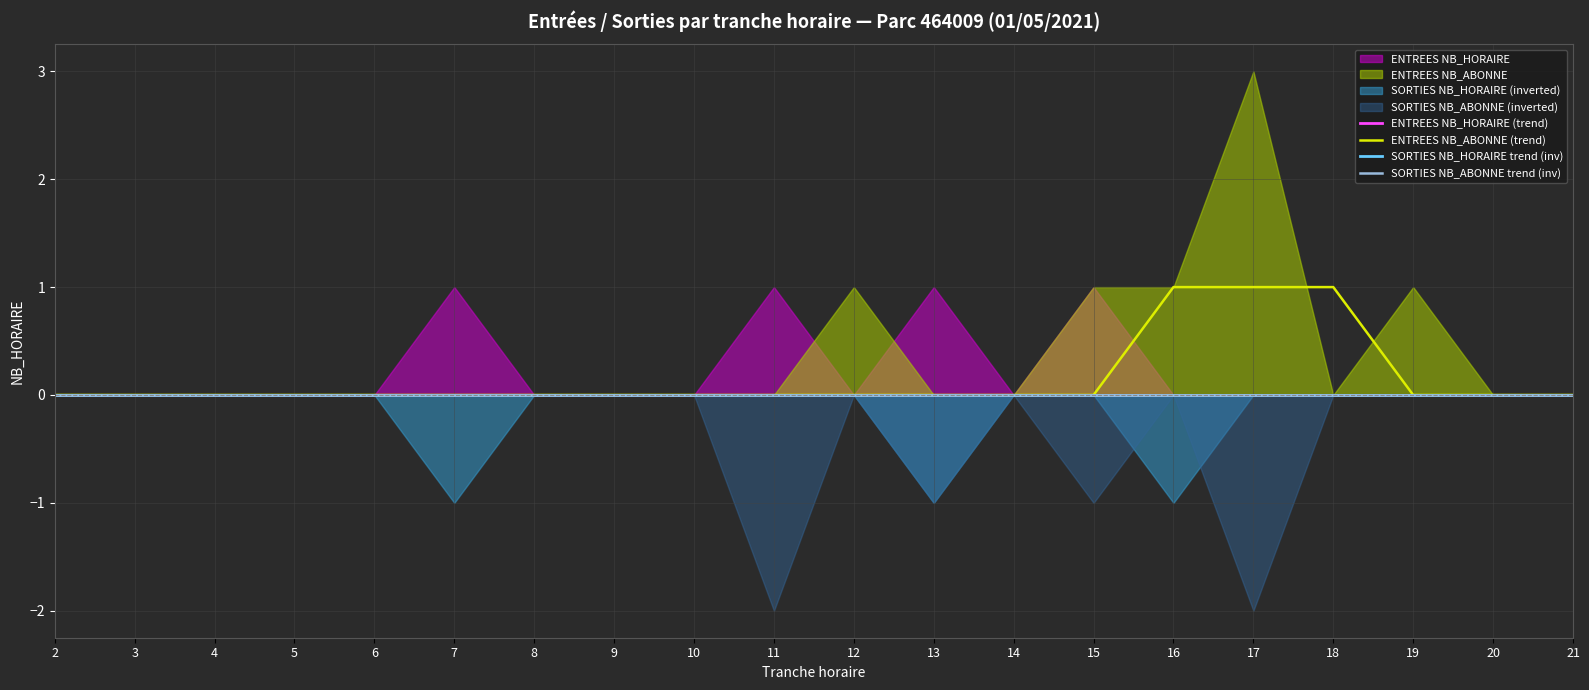

At which category does the chart reach its minimum across all series?

2